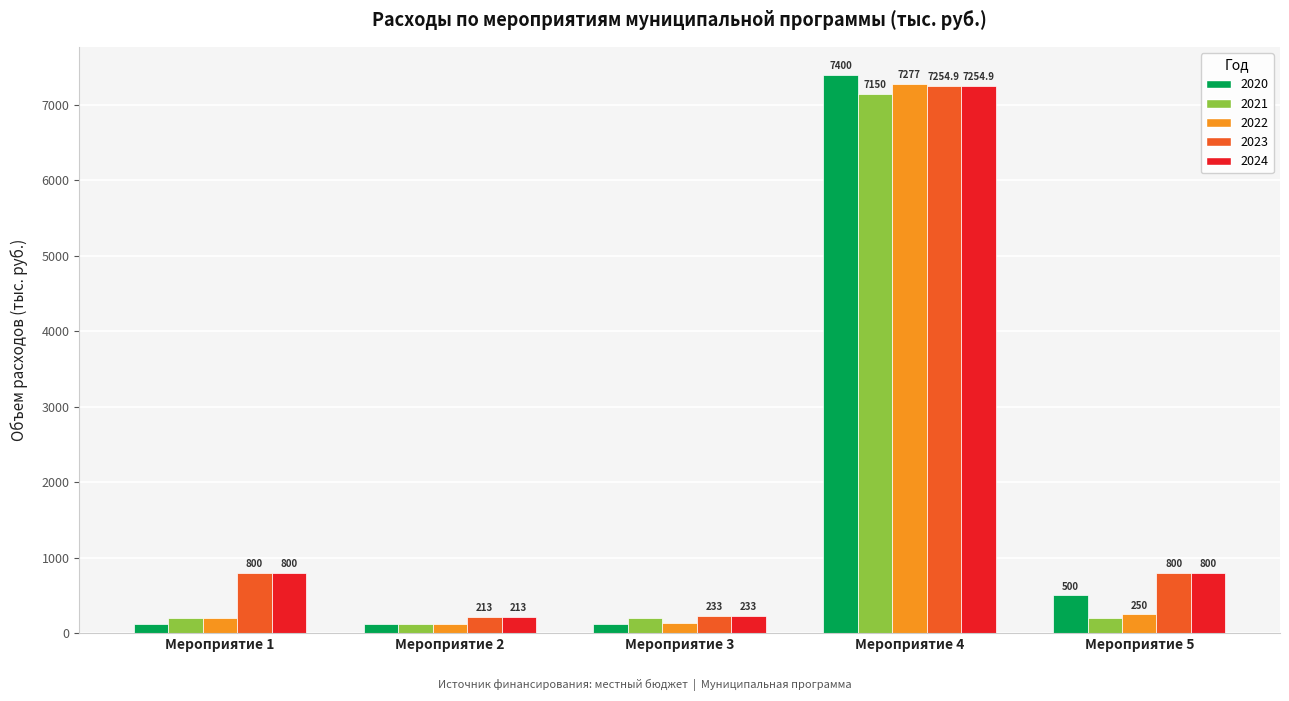

What is the difference between the 2024 values at Мероприятие 4 and Мероприятие 1?

6454.9